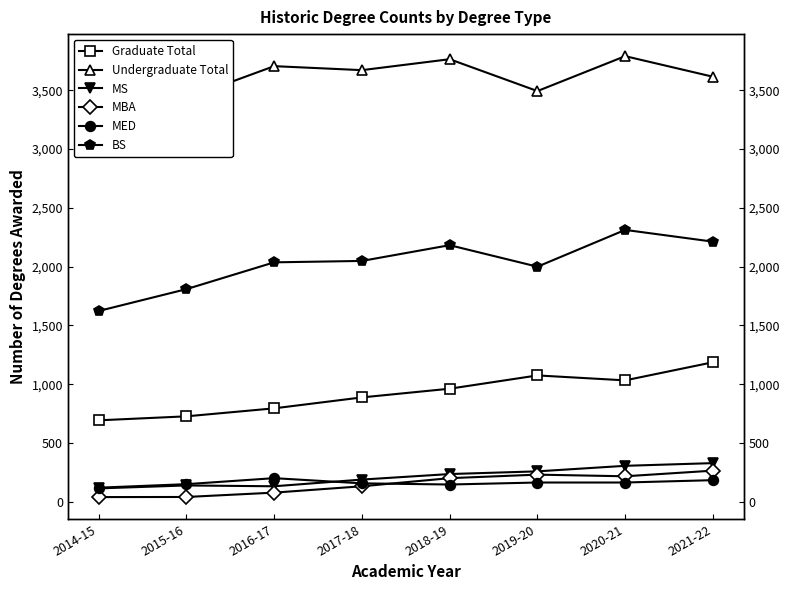

Rank the series at 2015-16 from lowest to highest value.

MBA, MS, MED, Graduate Total, BS, Undergraduate Total